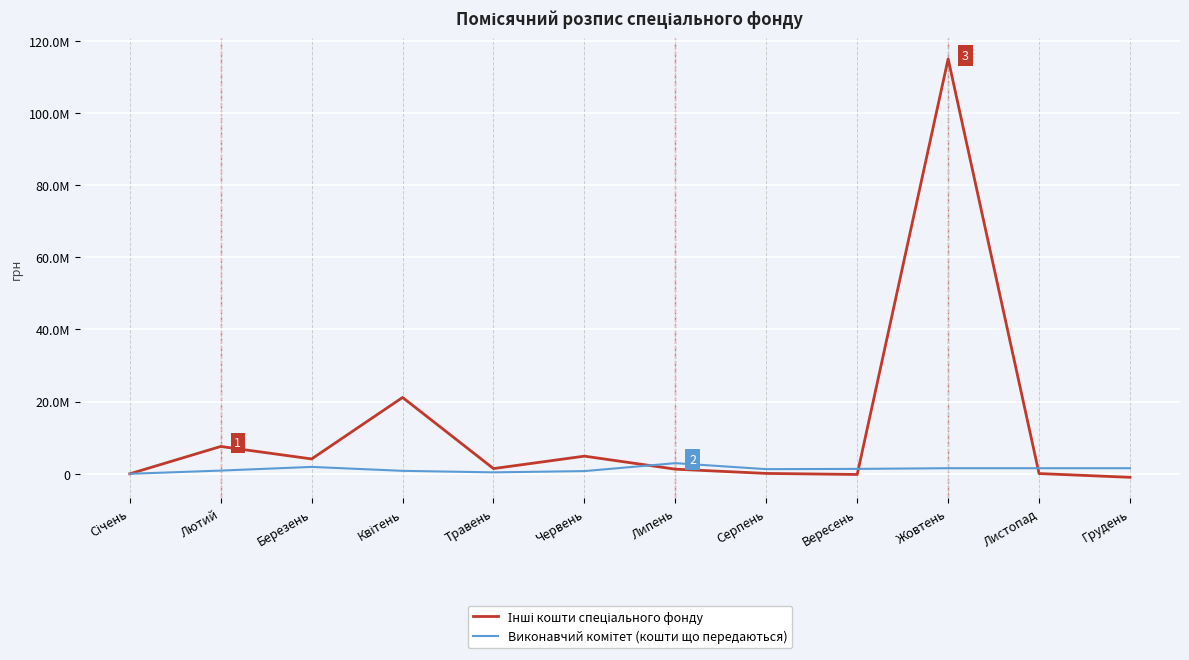

The Інші кошти спеціального фонду series shows 21160085.4 at Квітень. True or false?

True